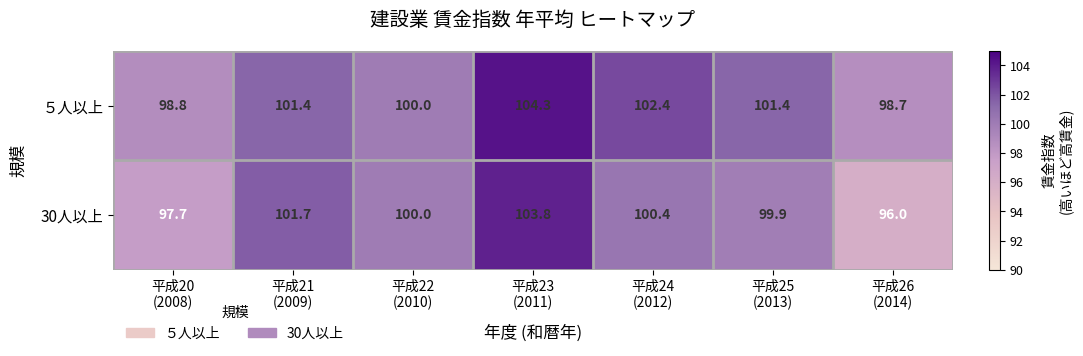

Rank the series by their average value, from highest to lowest.

５人以上, 30人以上